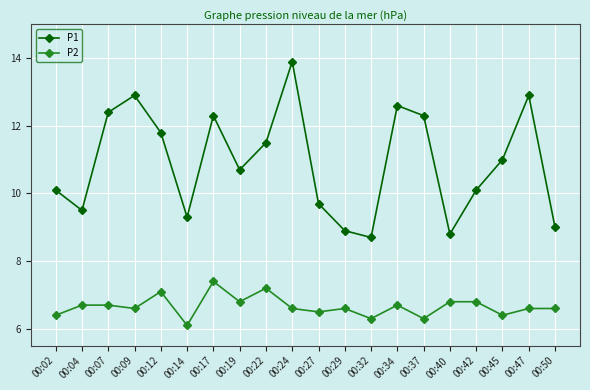

What is the value of the P1 point at the 6th from the left?

9.3